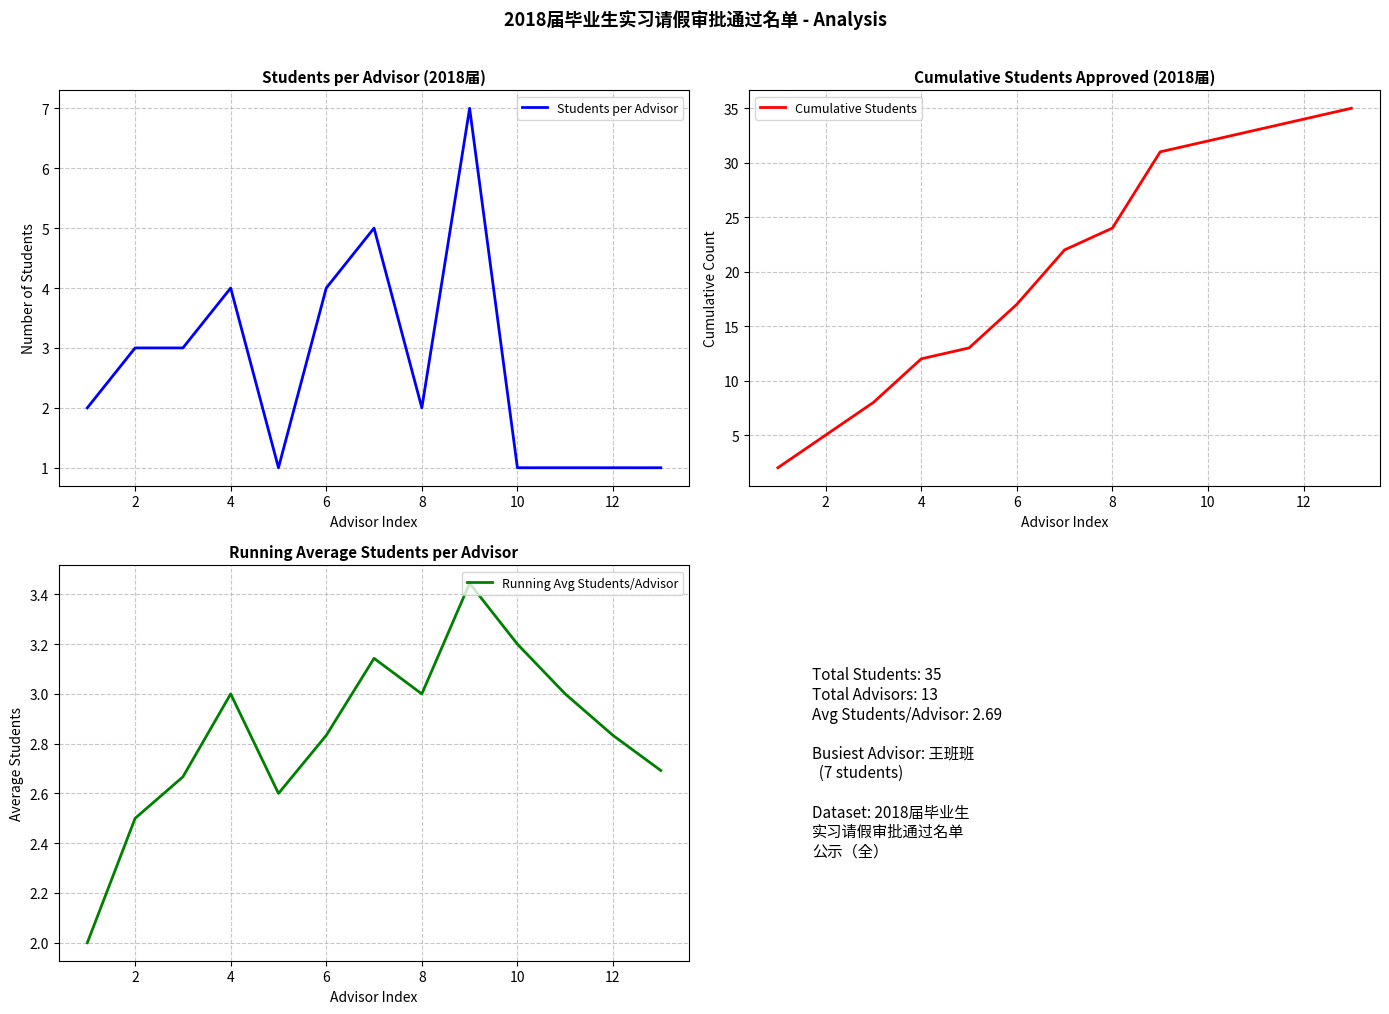

What is the highest value of the Students per Advisor series?

7